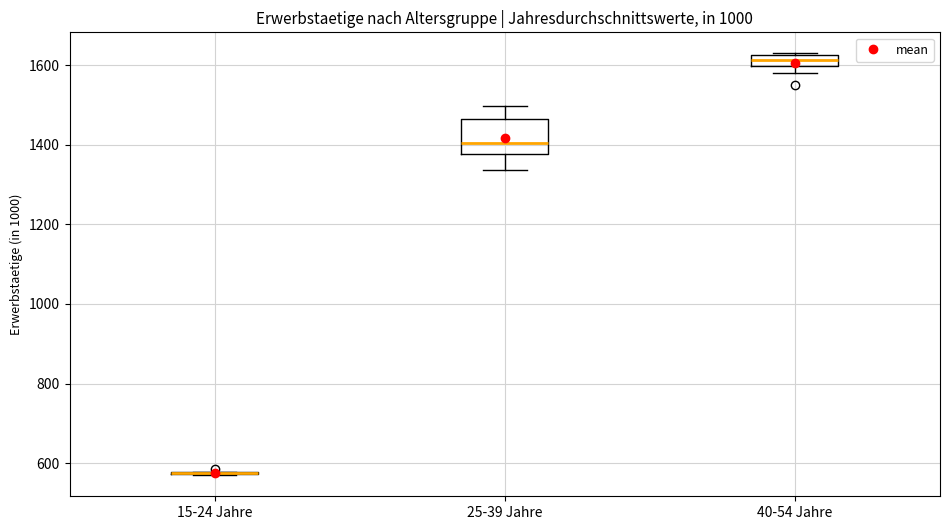

Comparing the boxes themselves (not the whiskers), which one is the tallest?

25-39 Jahre